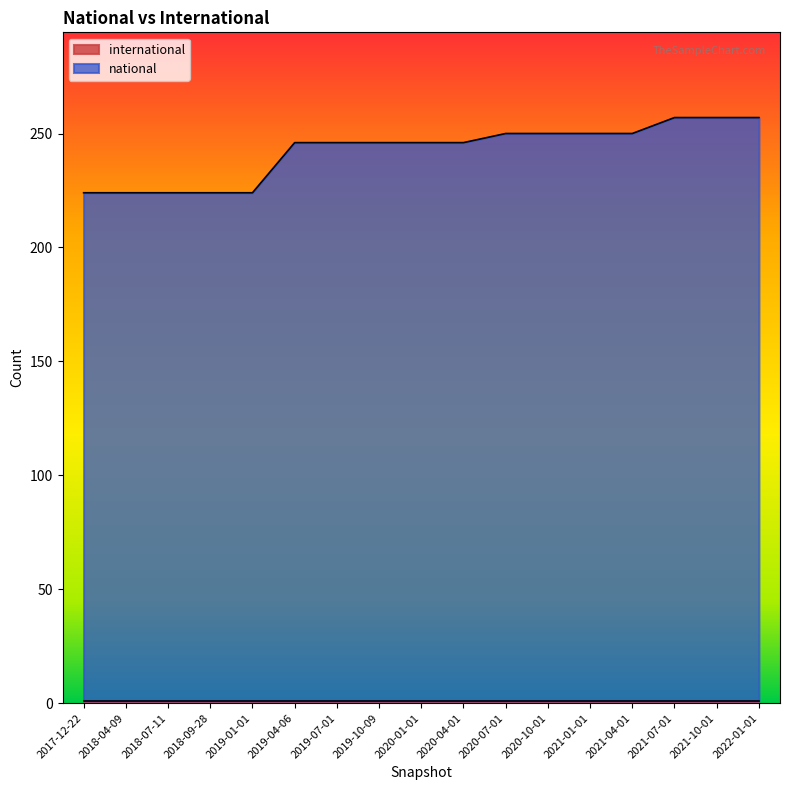

Reading left to right, transcribe all the data shown in this chart.

2017-12-22=224	2018-04-09=224	2018-07-11=224	2018-09-28=224	2019-01-01=224	2019-04-06=246	2019-07-01=246	2019-10-09=246	2020-01-01=246	2020-04-01=246	2020-07-01=250	2020-10-01=250	2021-01-01=250	2021-04-01=250	2021-07-01=257	2021-10-01=257	2022-01-01=257